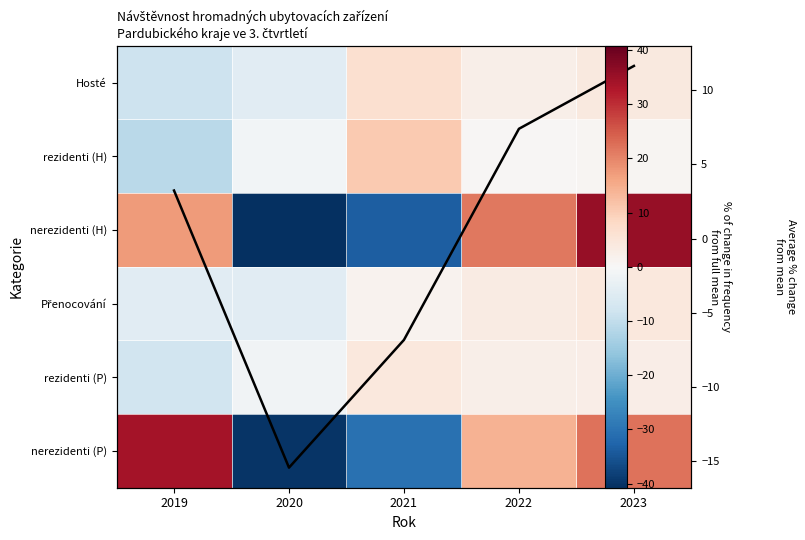

What is the minimum value for nerezidenti (P)?

-40.0